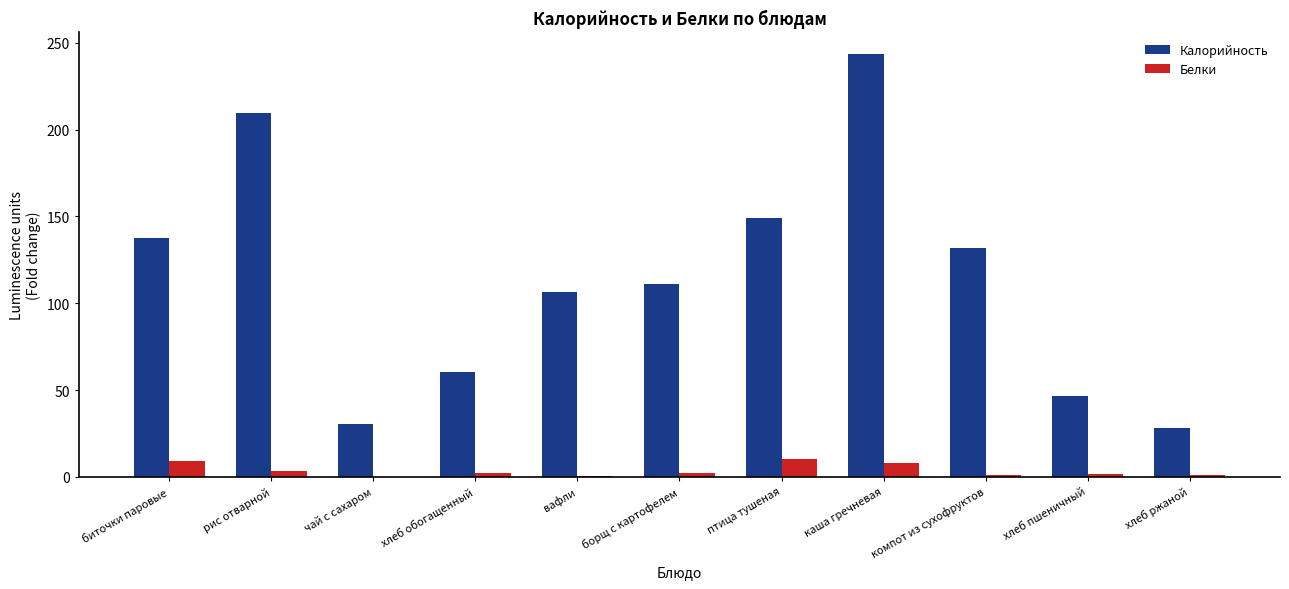

At which category is the sum across all series the highest?

каша гречневая